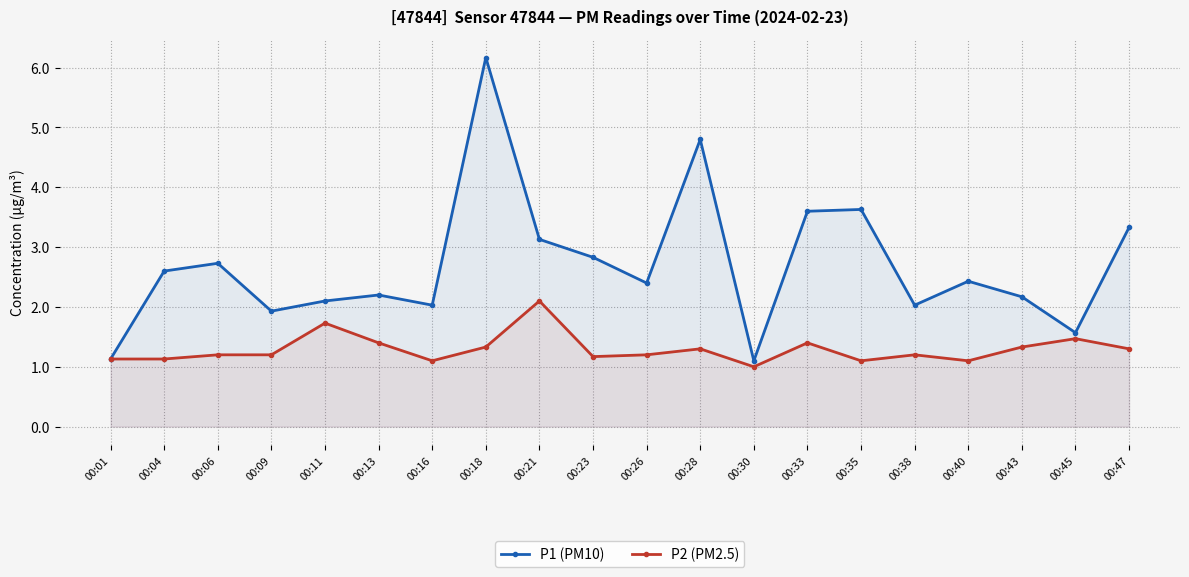

At how many categories does at least one series exceed 4?

2